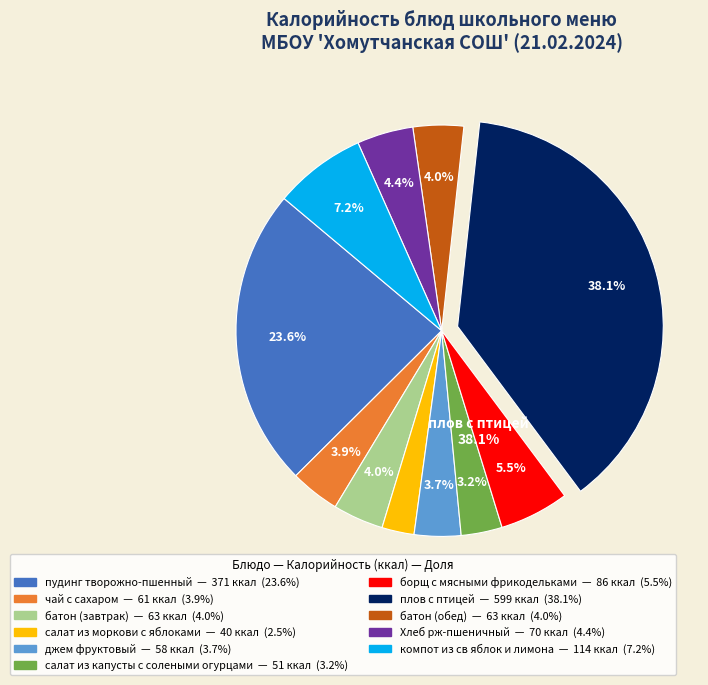

Approximately how many times larger is the value at батон (завтрак) compared to плов с птицей?

0.1